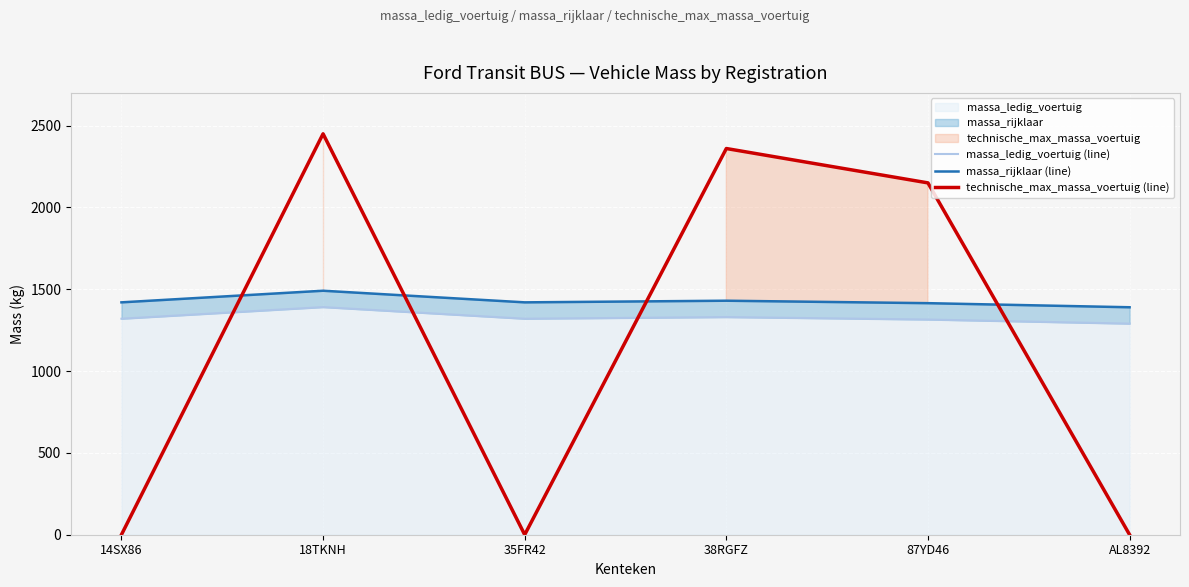

Between which two adjacent categories do massa_rijklaar (line) and technische_max_massa_voertuig (line) first intersect?

14SX86 and 18TKNH